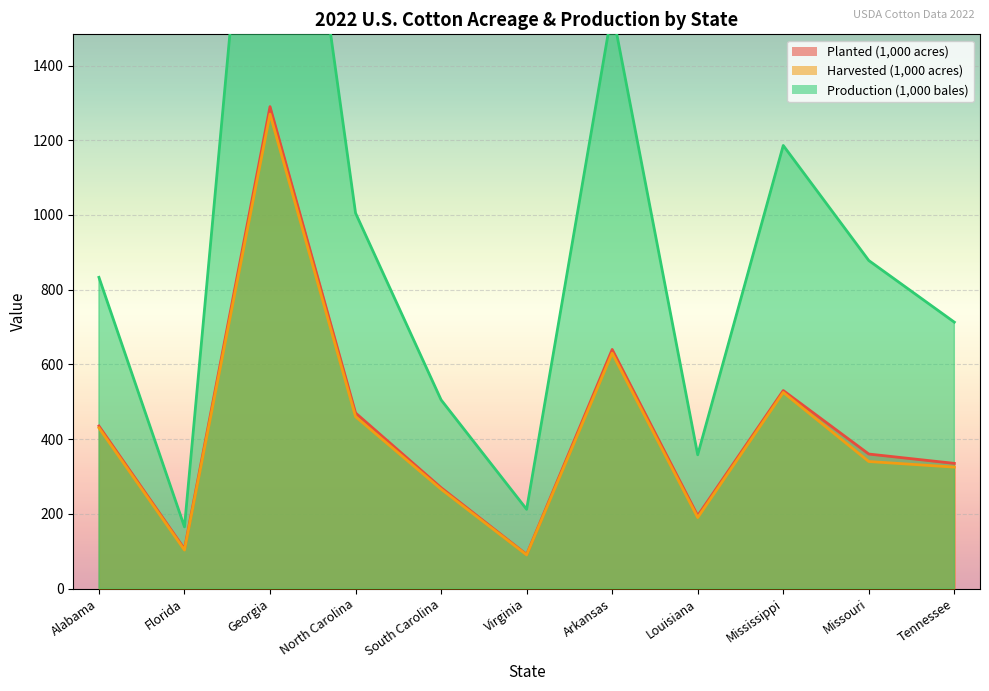

The value of Production (1,000 bales) at South Carolina is 505. True or false?

True